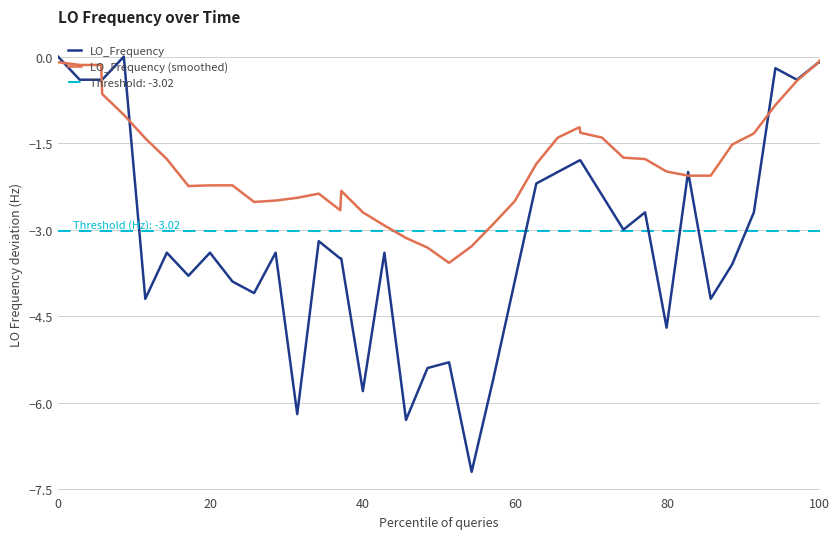

What is the minimum value for LO_Frequency?

-7.2